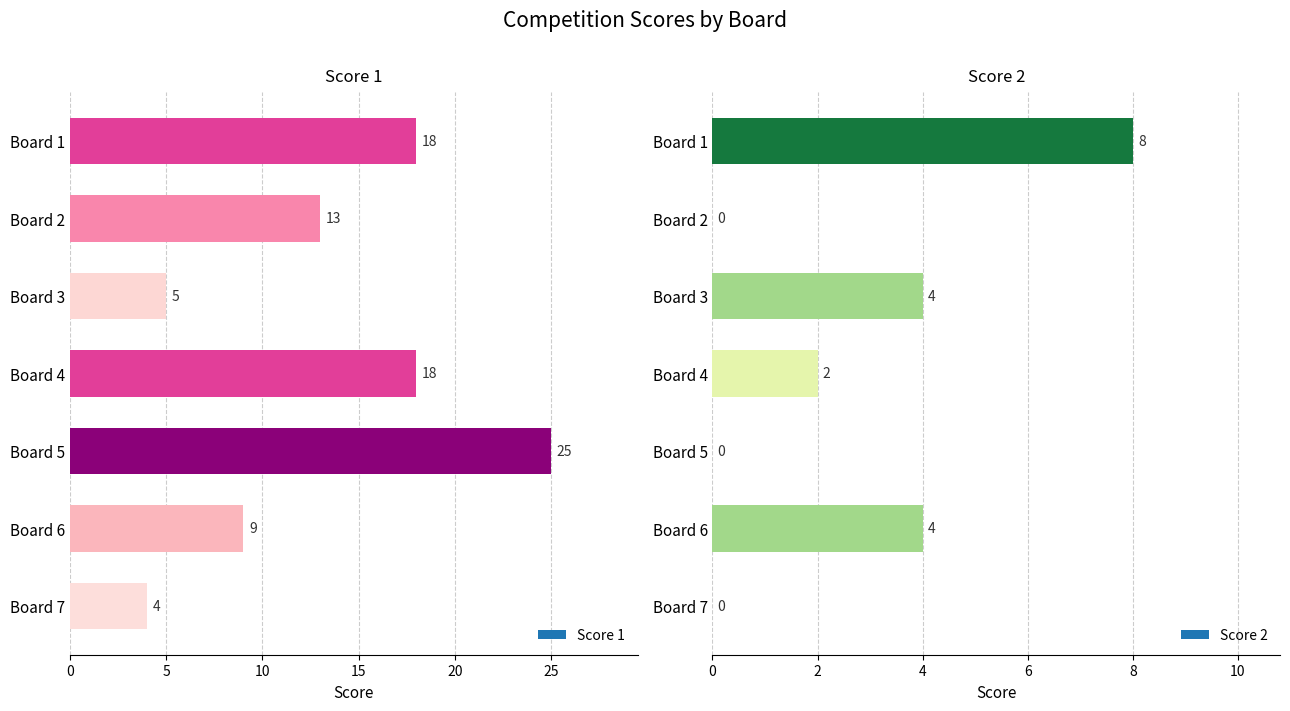

What is the sum of all Score 2 values?

18